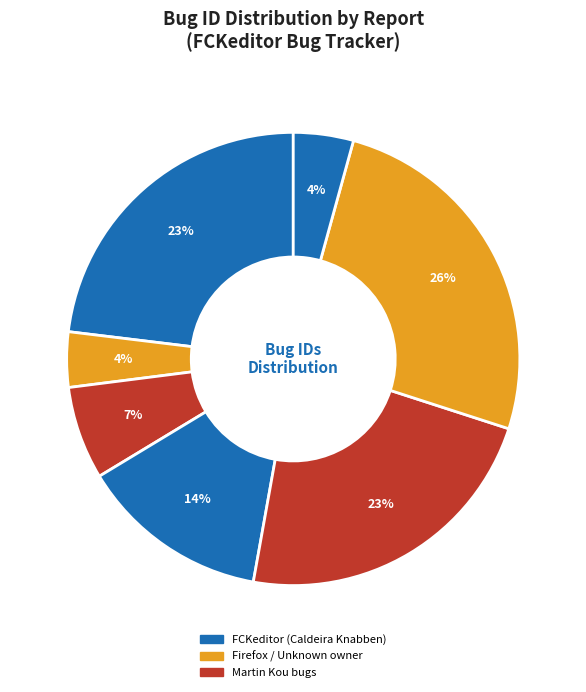

How many segments does this pie chart have?

7